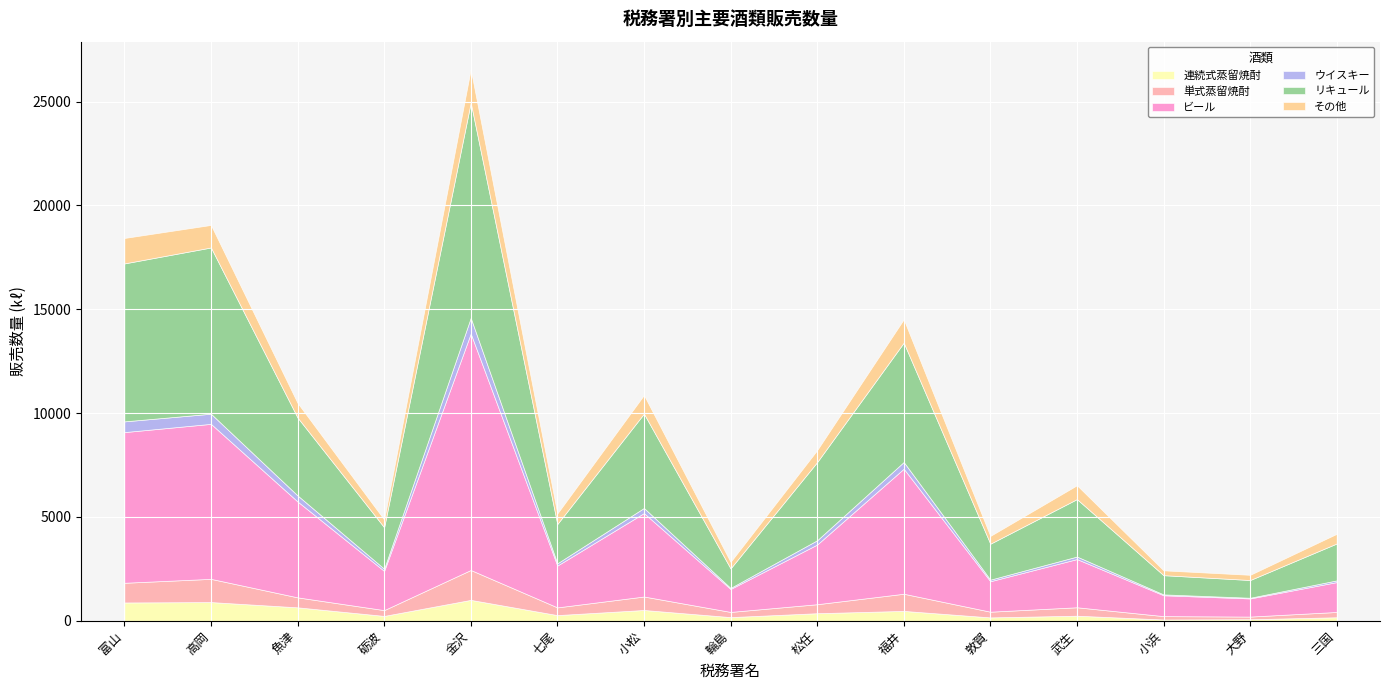

Reading left to right, list all the values displayed in this chart.

連続式蒸留焼酎: 885	904	651	238	1010	277	523	180	368	479	166	248	65	78	173
単式蒸留焼酎: 948	1118	480	279	1439	371	649	250	433	826	275	406	163	128	255
ビール: 7254	7462	4617	1887	11385	2014	4017	1105	2873	6020	1467	2321	1004	873	1438
ウイスキー: 516	488	292	106	756	109	246	50	206	324	76	121	42	34	83
リキュール: 7604	8003	3749	1996	10364	1892	4542	941	3763	5745	1730	2766	925	853	1776
その他: 1225	1085	704	373	1601	507	896	314	576	1125	376	666	233	251	466